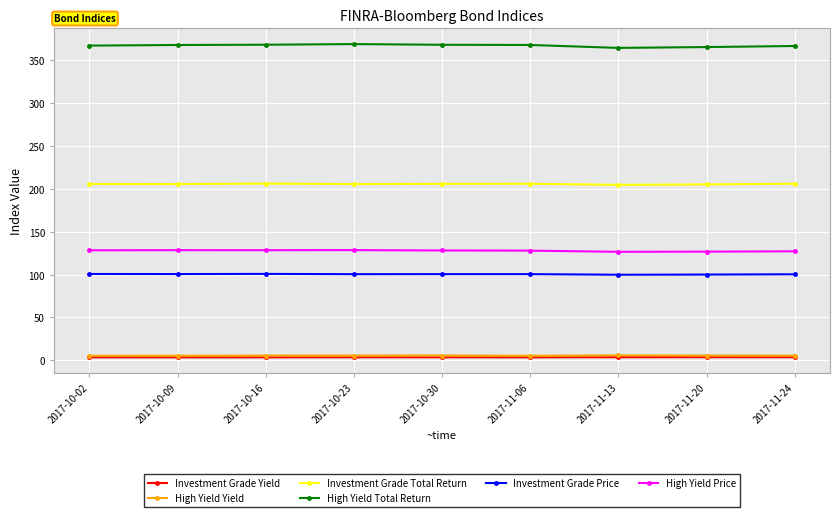

What is the difference between the maximum and minimum values in the High Yield Yield series?

0.5